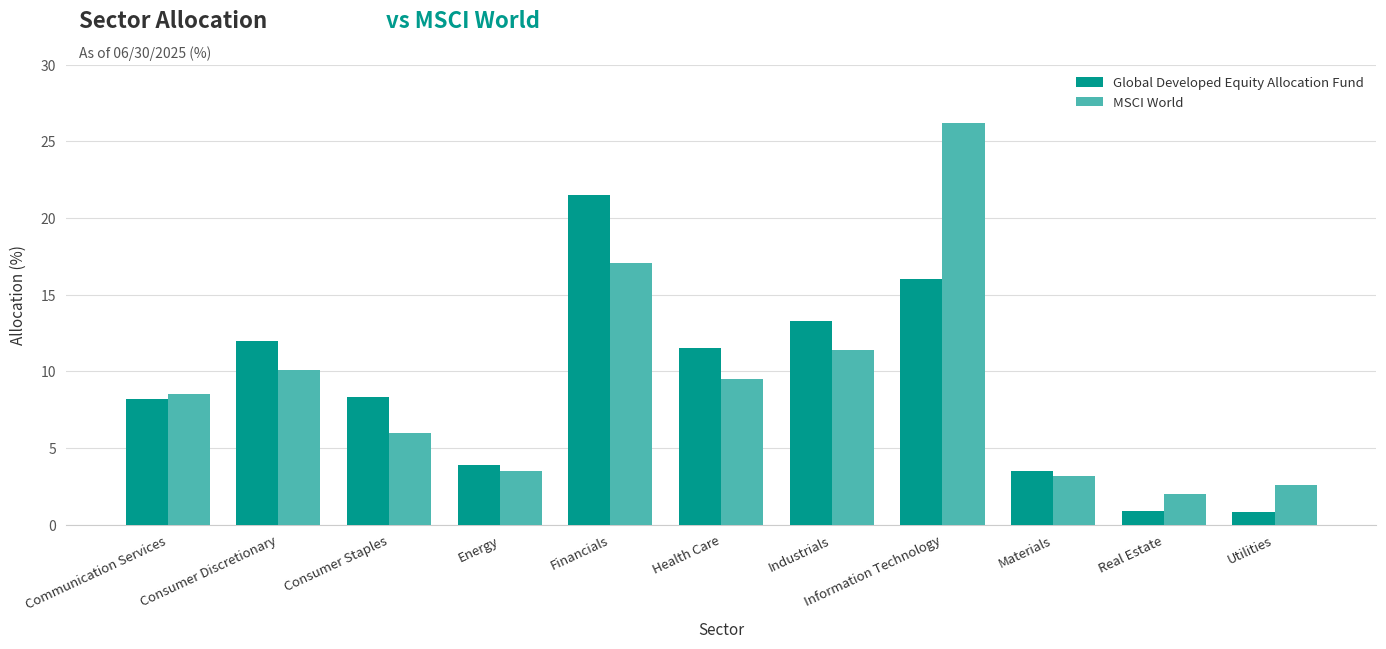

Is it true that Global Developed Equity Allocation Fund equals 0.8 at Utilities?

True